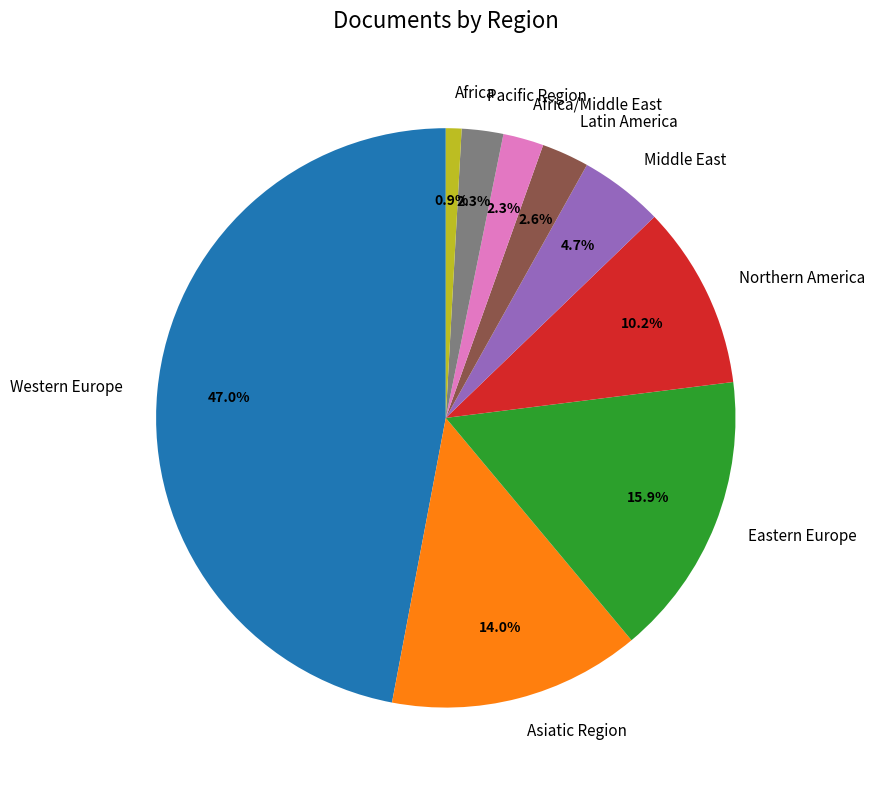

What is the ratio of the value at Africa to the value at Pacific Region?

0.4